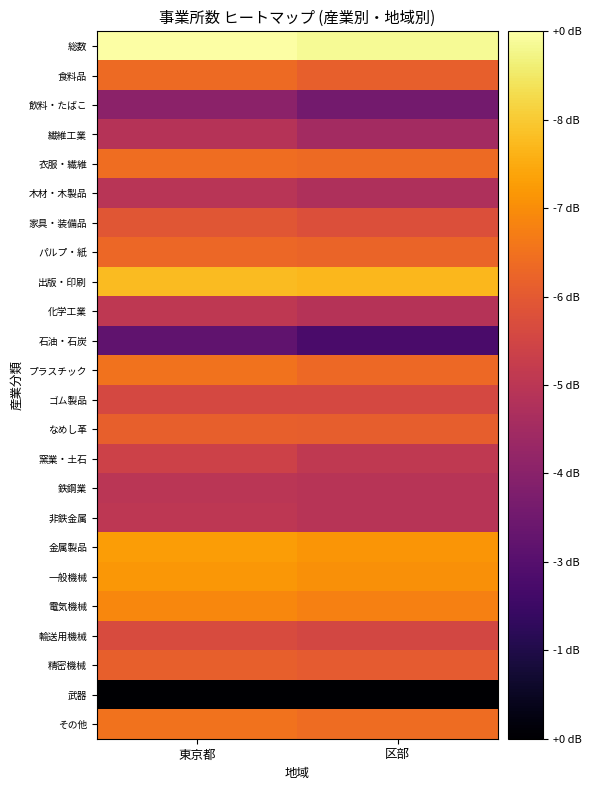

At how many categories does at least one series exceed 7?

2